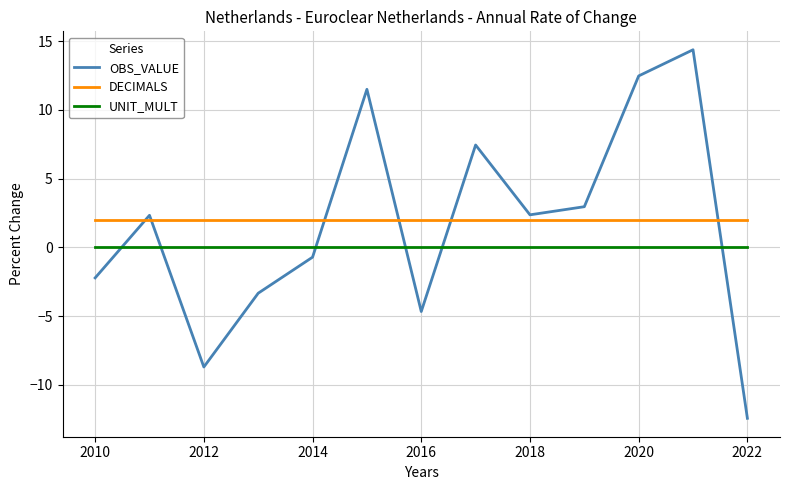

How many times do UNIT_MULT and OBS_VALUE cross each other?

6